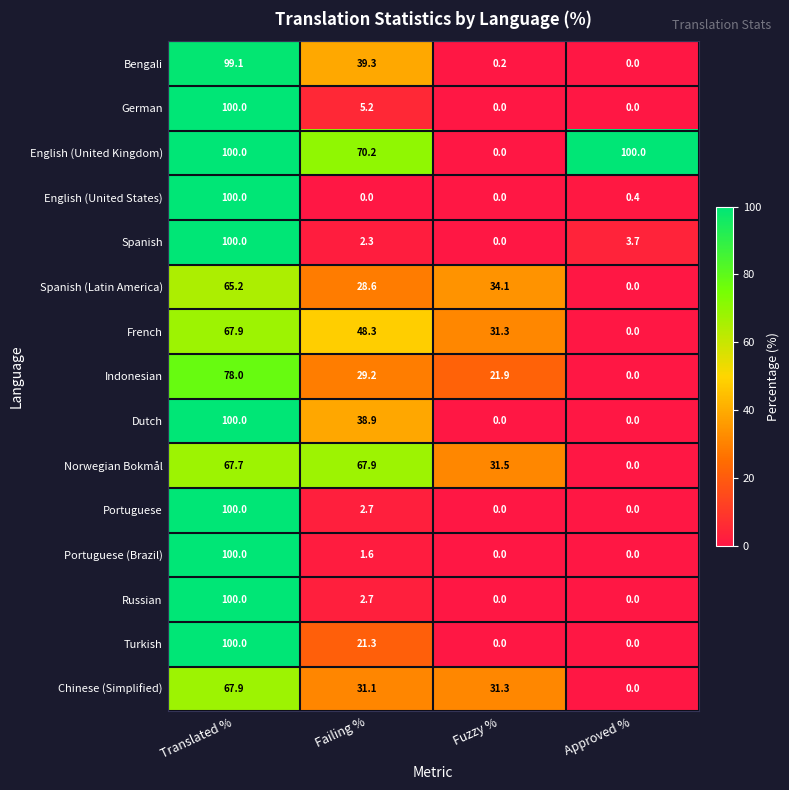

Which category has the highest value in the German series?

Translated %